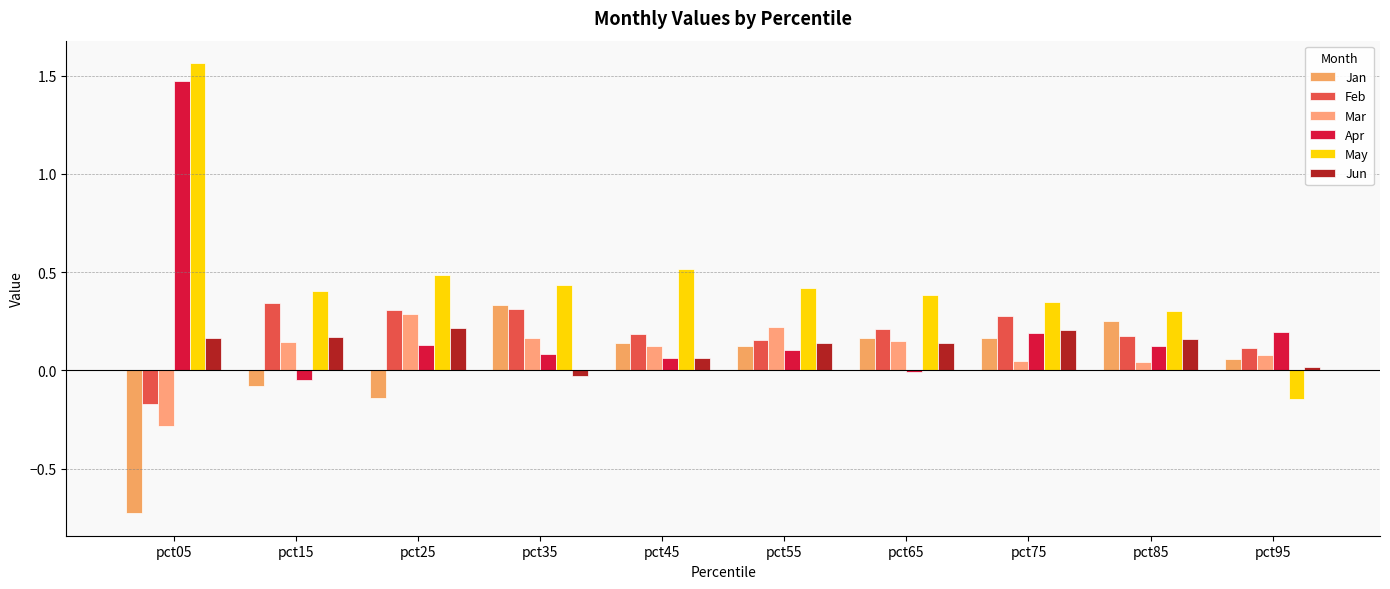

True or false: Mar has a value of 0.1 at pct25.

False